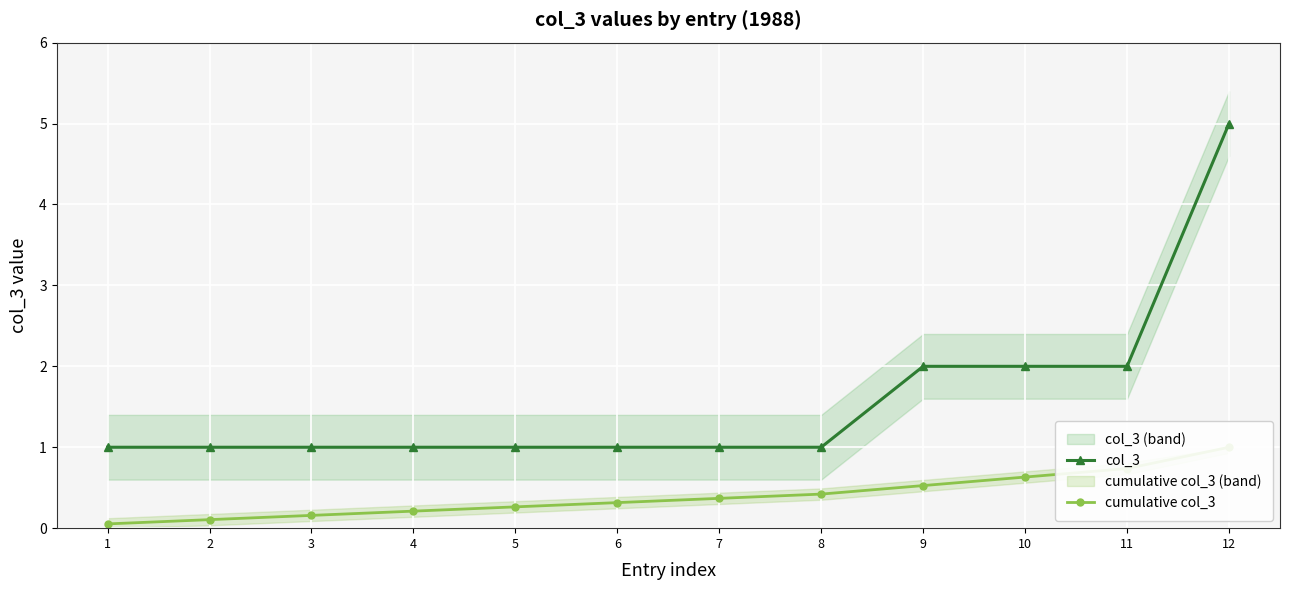

Rank the series at 6 from highest to lowest value.

col_3, cumulative col_3